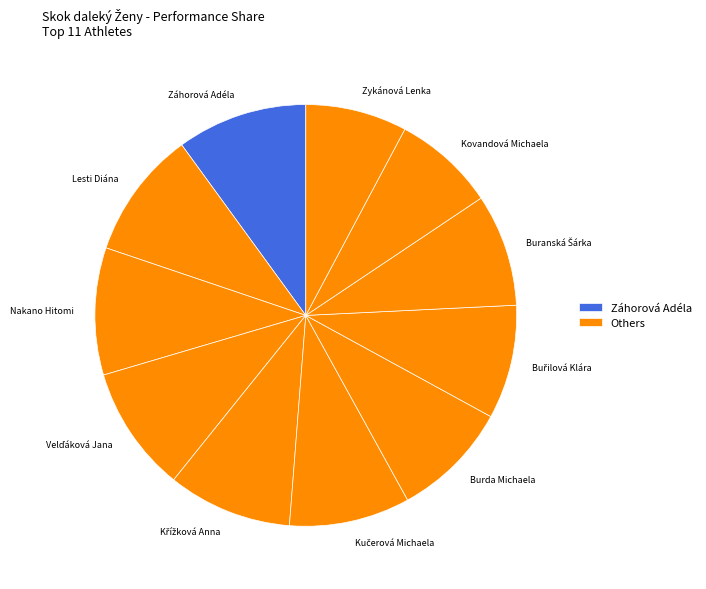

Is there a majority slice in this chart?

No